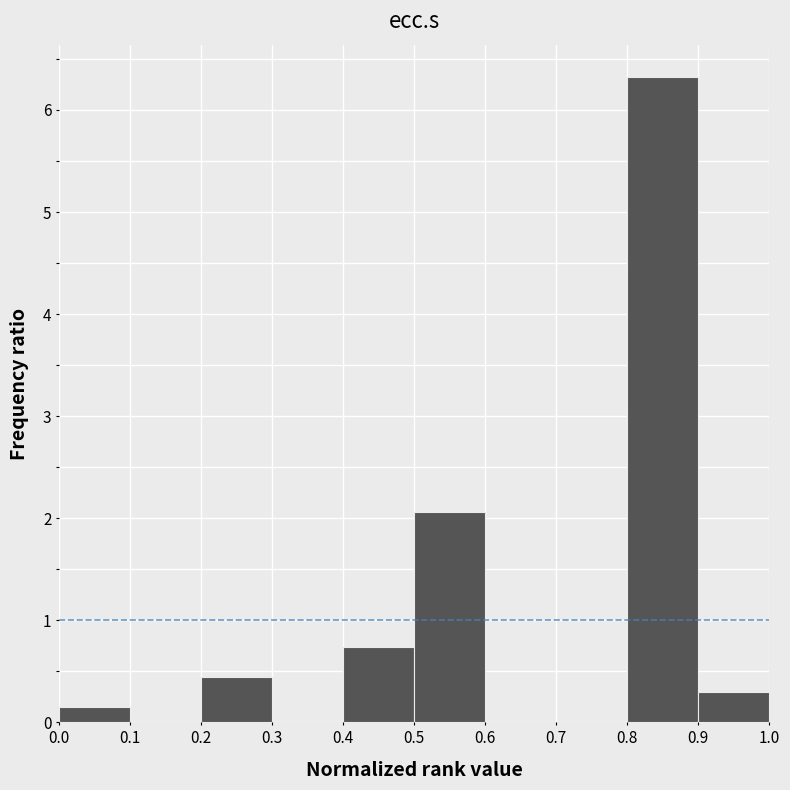

Over which range of the x-axis is the bar tallest?

0.8 to 0.9